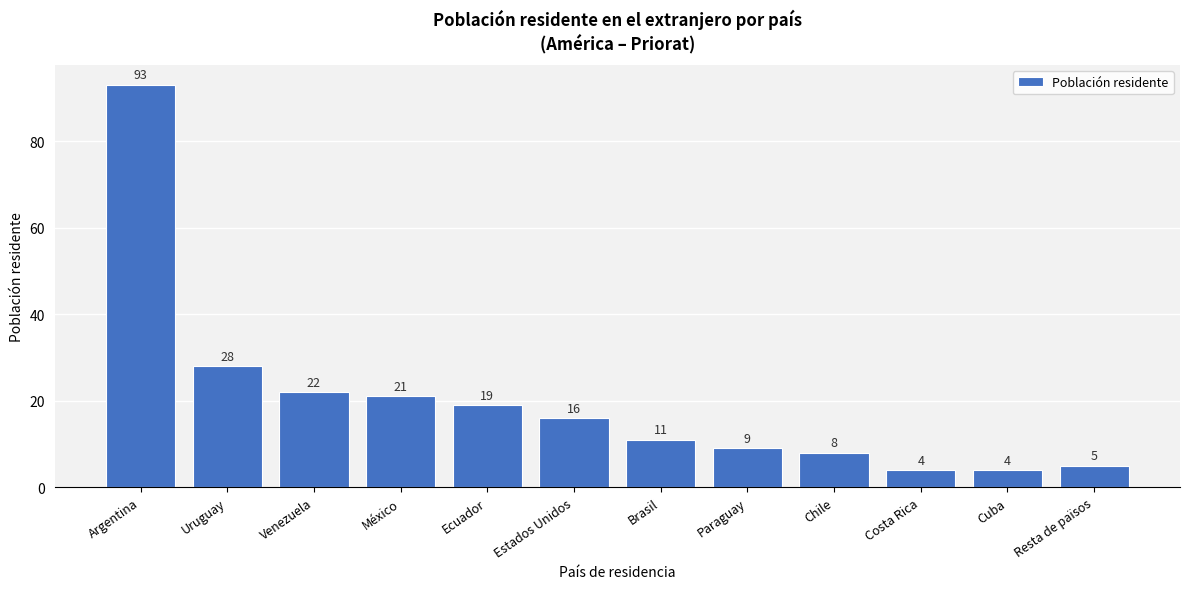

What is the smallest value displayed?

4